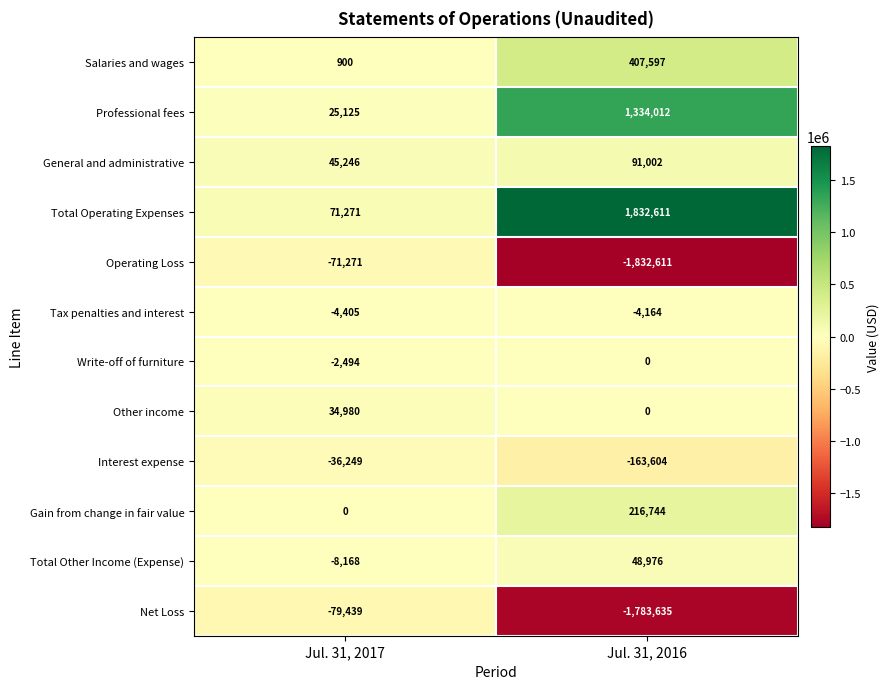

Which series has the largest total across all categories?

Total Operating Expenses